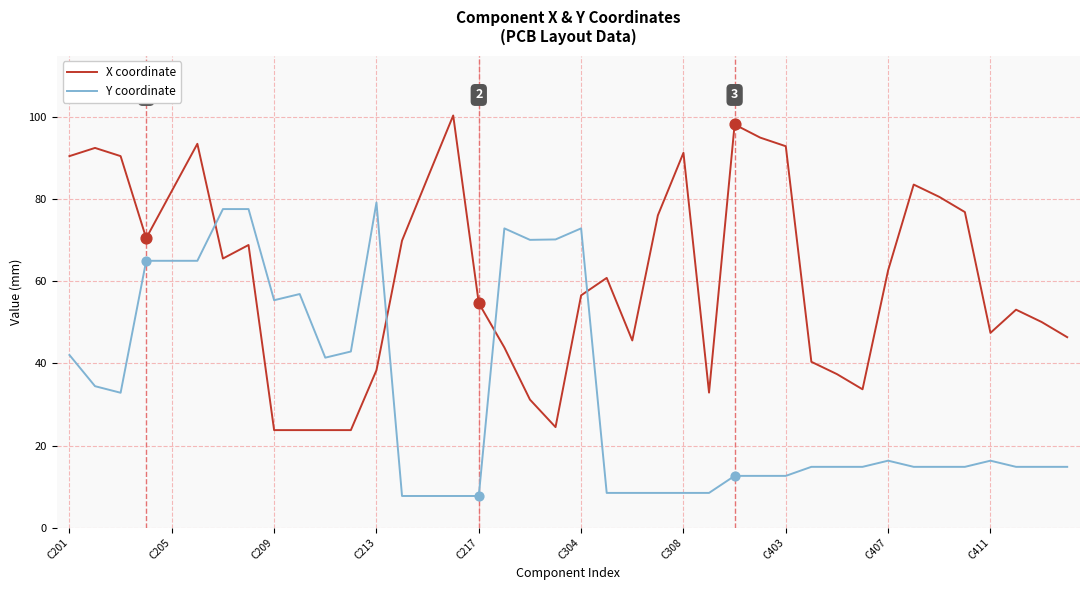

What is the greatest value displayed?

100.4